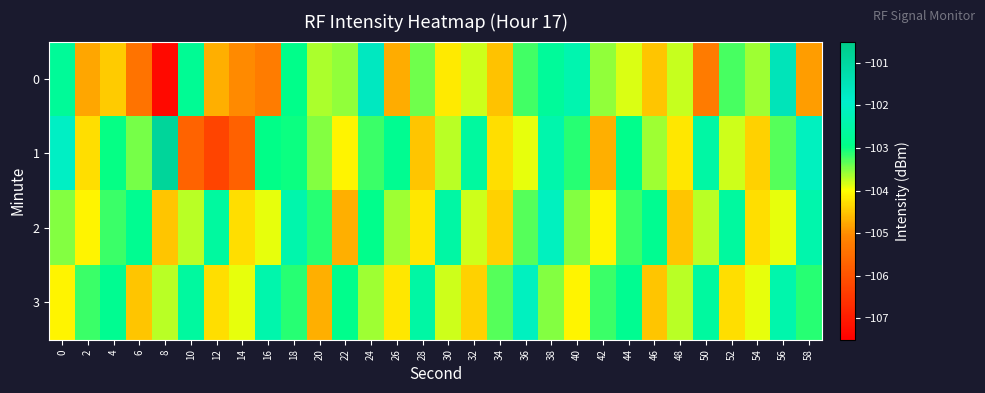

Reading left to right, transcribe all the data shown in this chart.

0: 0=-102.7	2=-104.8	4=-104.4	6=-105.4	8=-107.3	10=-102.7	12=-104.7	14=-105.0	16=-105.3	18=-102.9	20=-103.6	22=-103.5	24=-101.7	26=-104.7	28=-103.4	30=-104.2	32=-103.8	34=-104.5	36=-103.2	38=-102.7	40=-102.3	42=-103.5	44=-103.9	46=-104.5	48=-103.8	50=-105.3	52=-103.2	54=-103.6	56=-101.5	58=-104.9
1: 0=-102.0	2=-104.3	4=-103.0	6=-103.4	8=-100.9	10=-105.7	12=-106.2	14=-105.7	16=-103.0	18=-103.0	20=-103.5	22=-104.1	24=-103.2	26=-102.8	28=-104.5	30=-103.7	32=-102.6	34=-104.3	36=-103.9	38=-102.4	40=-103.1	42=-104.7	44=-102.9	46=-103.6	48=-104.2	50=-102.5	52=-103.8	54=-104.4	56=-103.3	58=-102.1
2: 0=-103.5	2=-104.1	4=-103.2	6=-102.8	8=-104.5	10=-103.7	12=-102.6	14=-104.3	16=-103.9	18=-102.4	20=-103.1	22=-104.7	24=-102.9	26=-103.6	28=-104.2	30=-102.5	32=-103.8	34=-104.4	36=-103.3	38=-102.1	40=-103.5	42=-104.1	44=-103.2	46=-102.8	48=-104.5	50=-103.7	52=-102.6	54=-104.3	56=-103.9	58=-102.4
3: 0=-104.1	2=-103.2	4=-102.8	6=-104.5	8=-103.7	10=-102.6	12=-104.3	14=-103.9	16=-102.4	18=-103.1	20=-104.7	22=-102.9	24=-103.6	26=-104.2	28=-102.5	30=-103.8	32=-104.4	34=-103.3	36=-102.1	38=-103.5	40=-104.1	42=-103.2	44=-102.8	46=-104.5	48=-103.7	50=-102.6	52=-104.3	54=-103.9	56=-102.4	58=-103.1